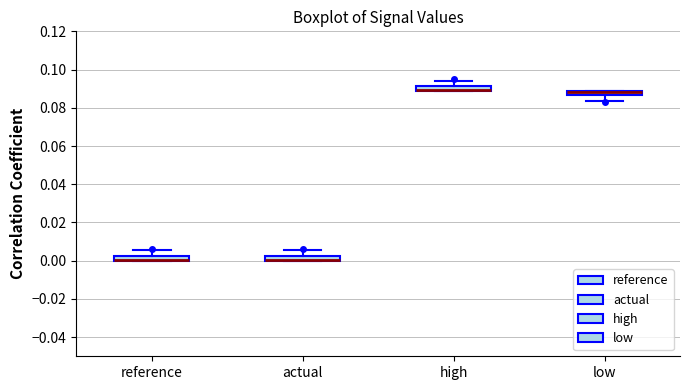

Where is the upper edge of the box for reference on the y-axis? The values are not printed on the chart, so give them approximately, as read against the axis.

0.002